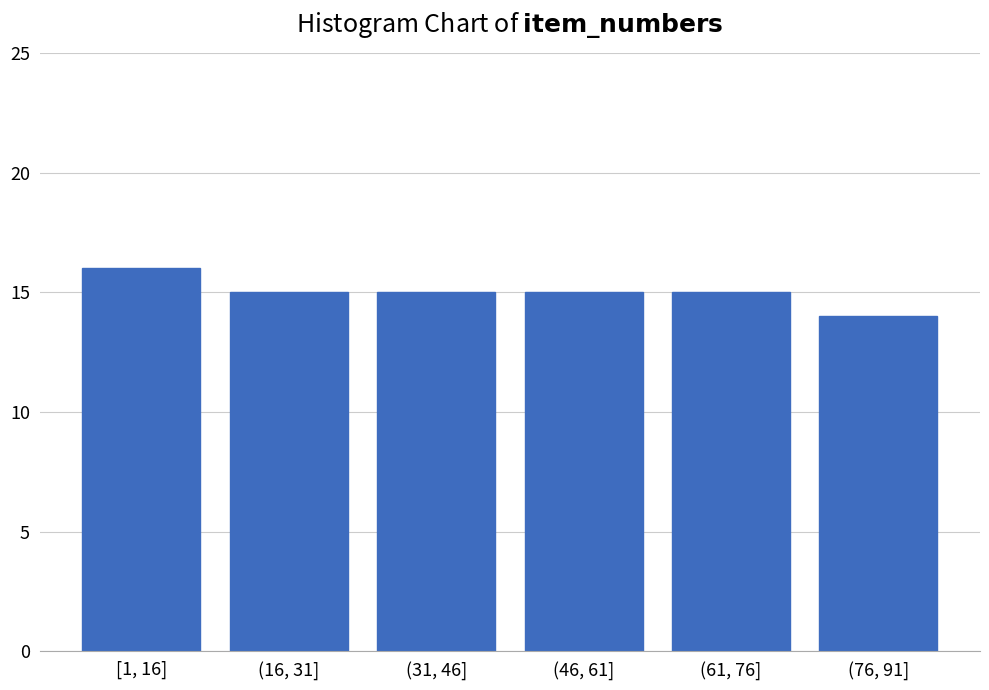

Reading left to right, list all the values displayed in this chart.

16	15	15	15	15	14